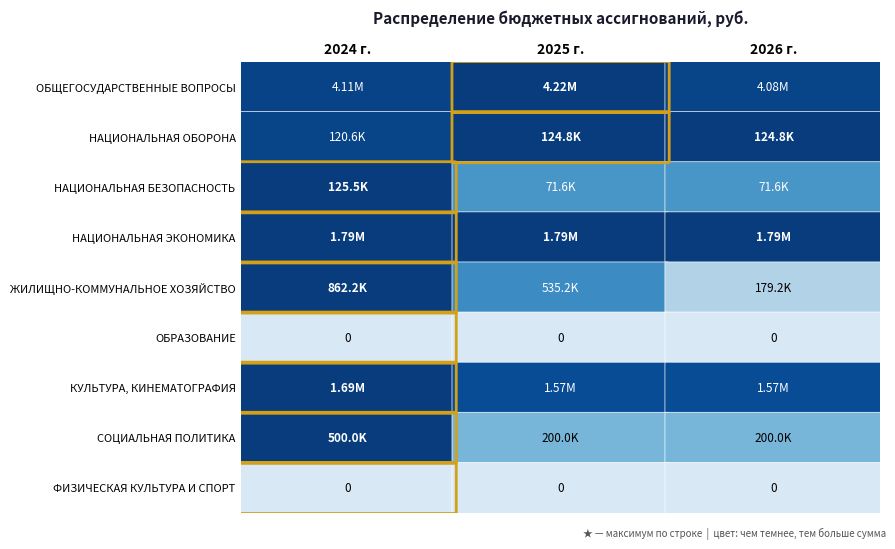

Which series has the largest range (max minus min)?

ЖИЛИЩНО-КОММУНАЛЬНОЕ ХОЗЯЙСТВО